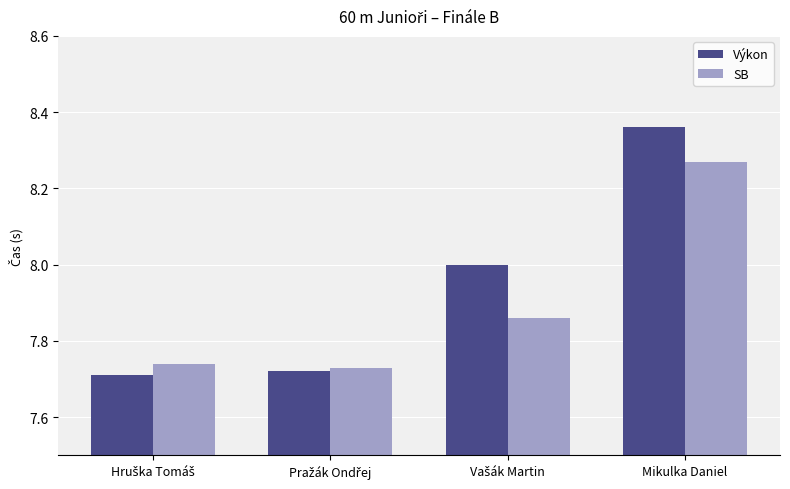

Rank the series by their maximum value, from highest to lowest.

Výkon, SB